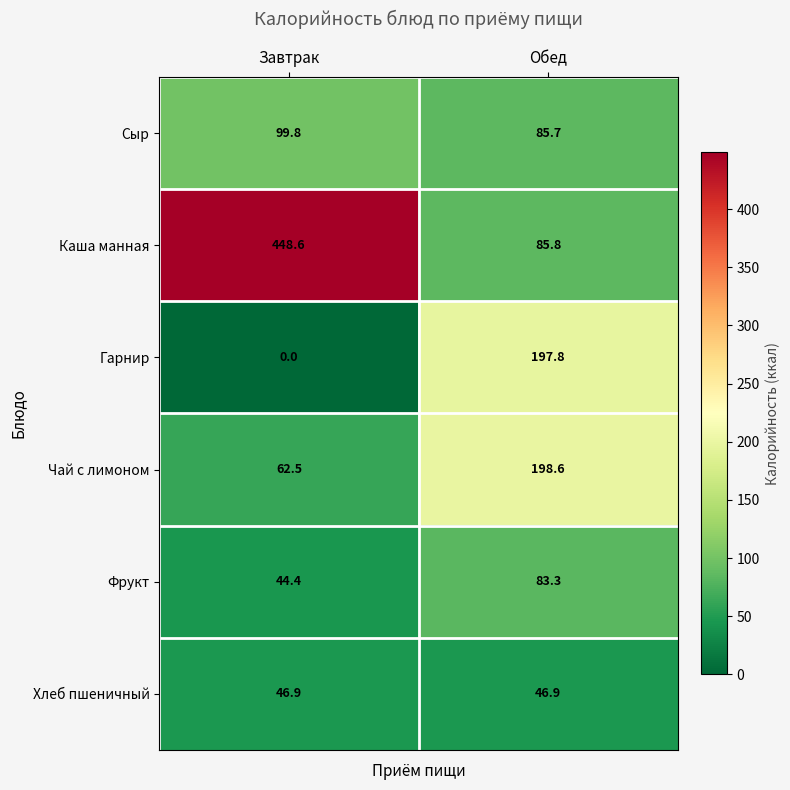

Which series changed the most between Завтрак and Обед?

Каша манная